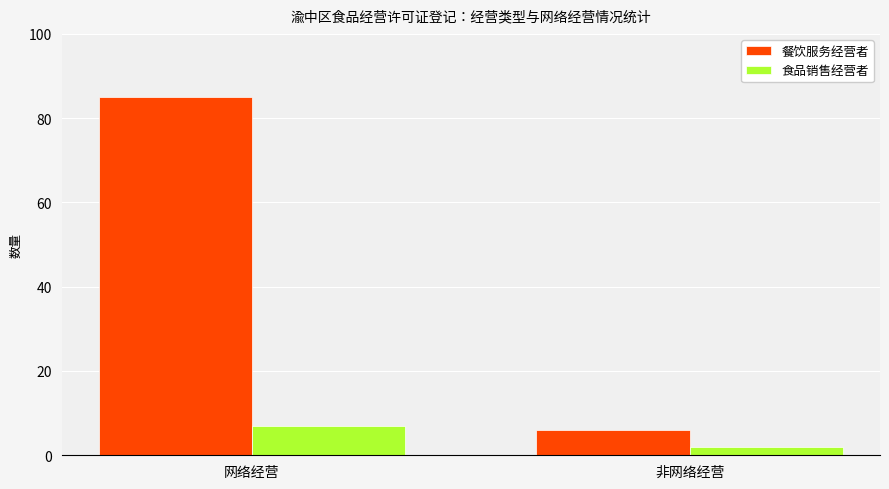

What is the sum of the 食品销售经营者 values at 网络经营 and 非网络经营?

9